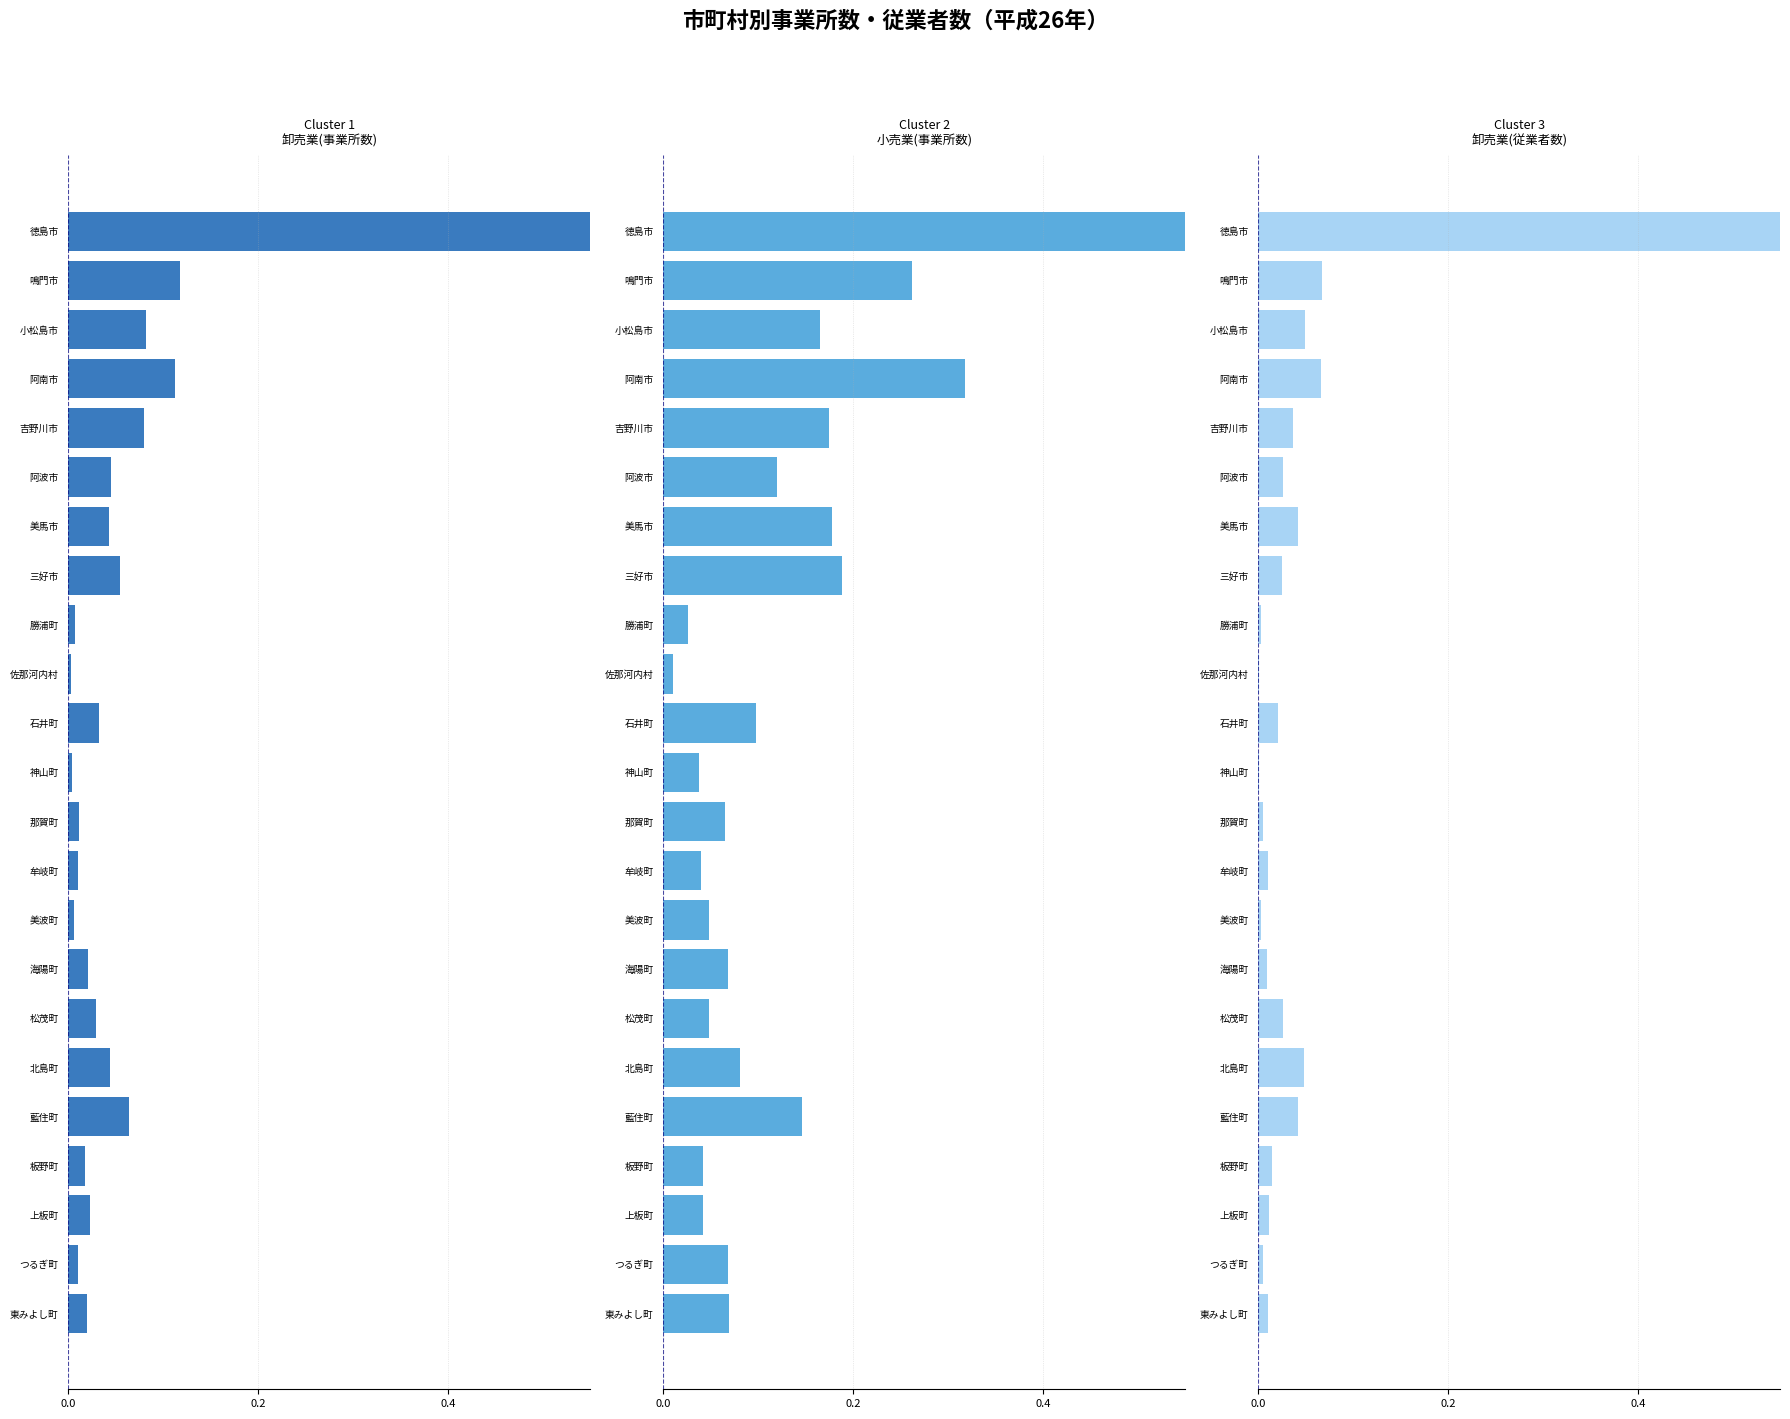

The 小売業(事業所数) series shows 0.0 at 佐那河内村. True or false?

True